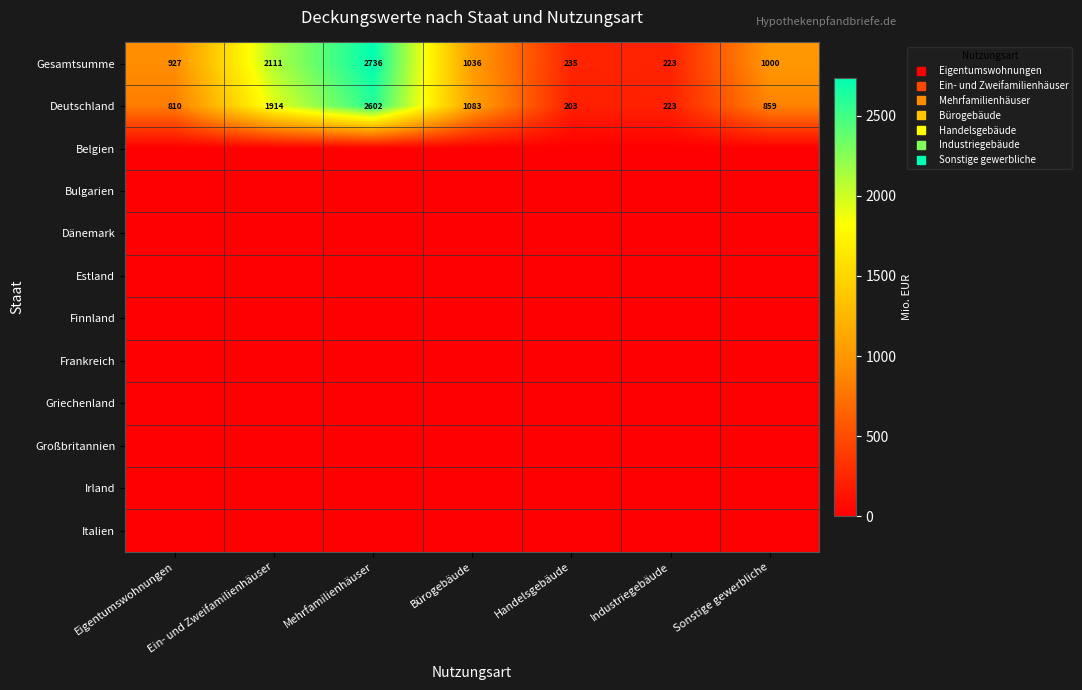

Which category has the highest value across all series?

Mehrfamilienhäuser